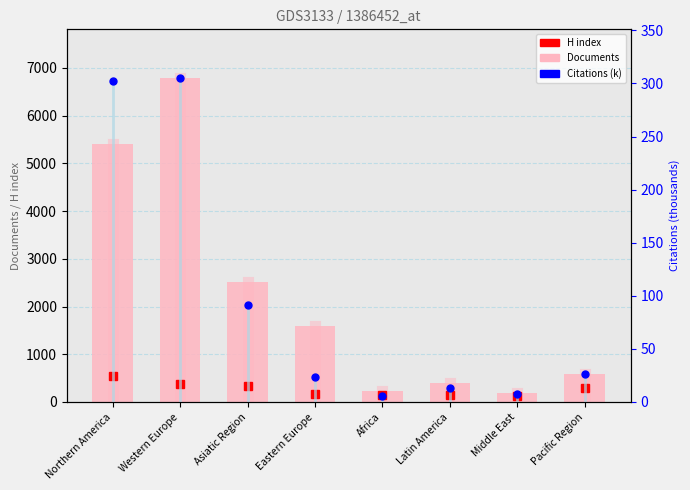

What is the approximate value of Documents at Eastern Europe?

1599.0